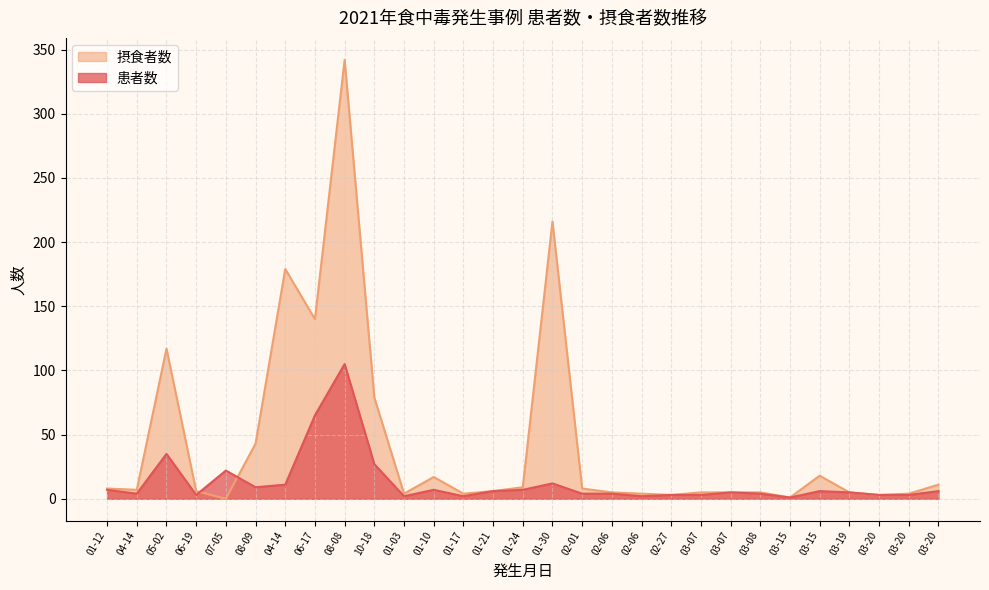

Which label corresponds to the smallest value in the chart?

07-05